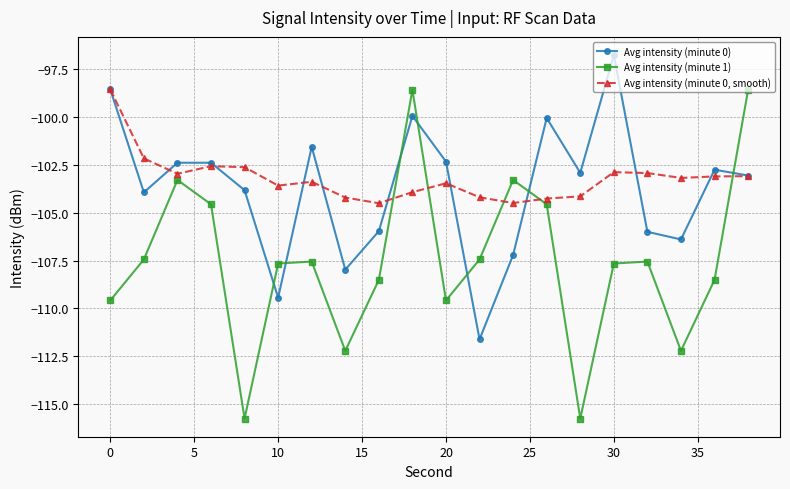

How many intersections are there between Avg intensity (minute 0) and Avg intensity (minute 1)?

7